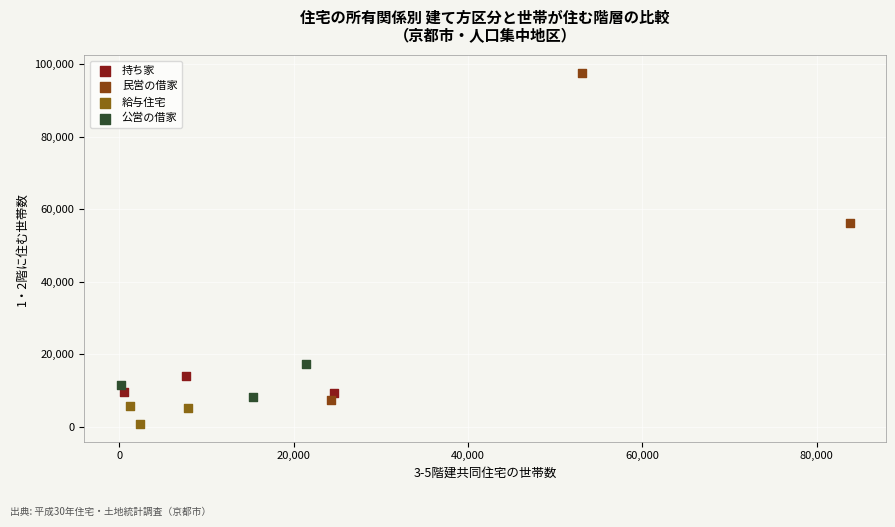

Which series contains the highest Y value?

民営の借家